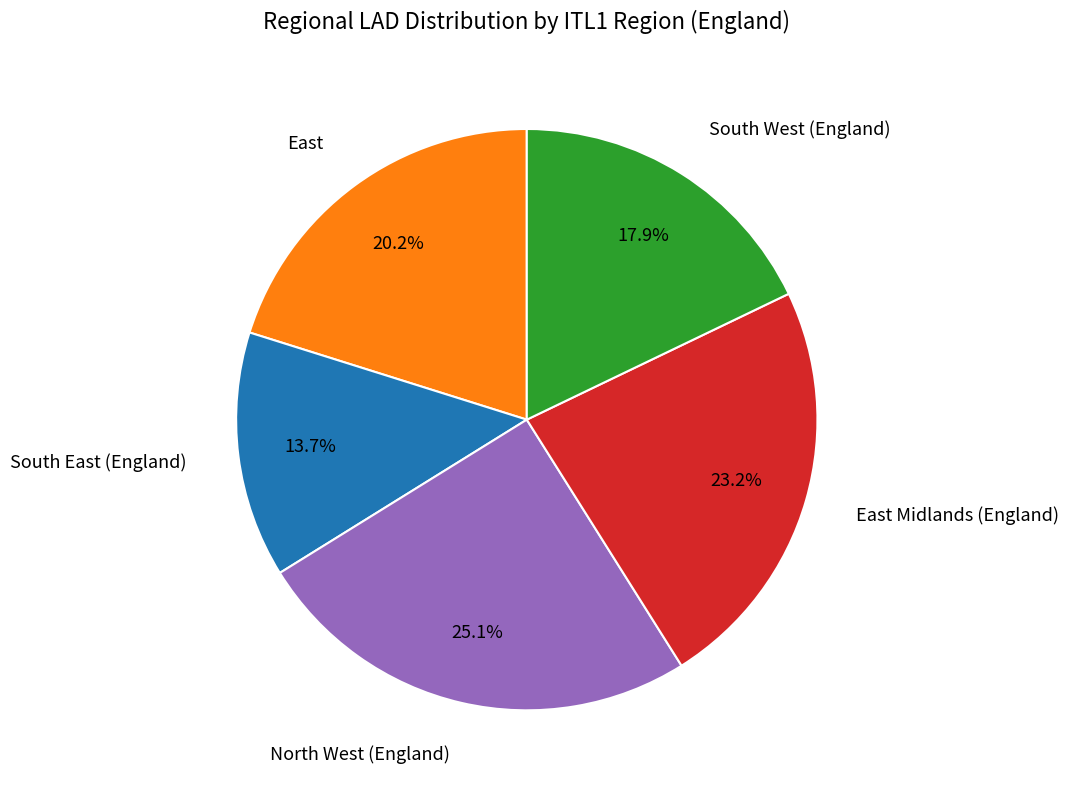

How many slices are in this pie chart?

5